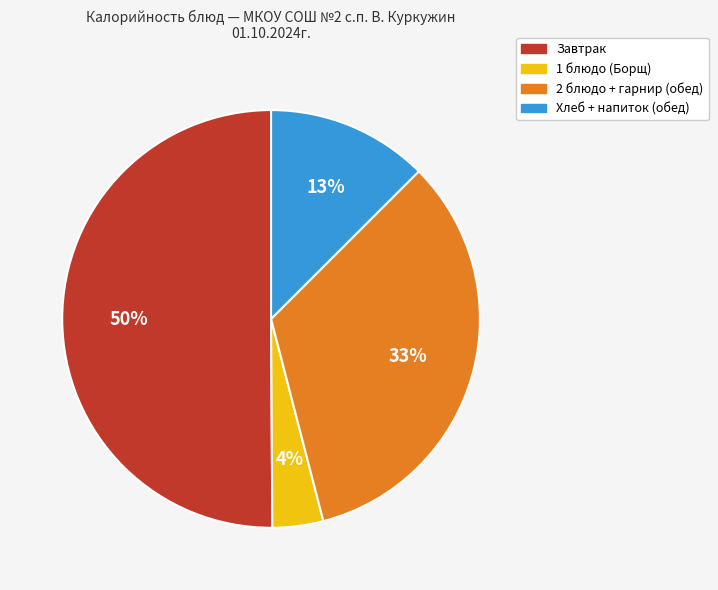

How many segments does this pie chart have?

4